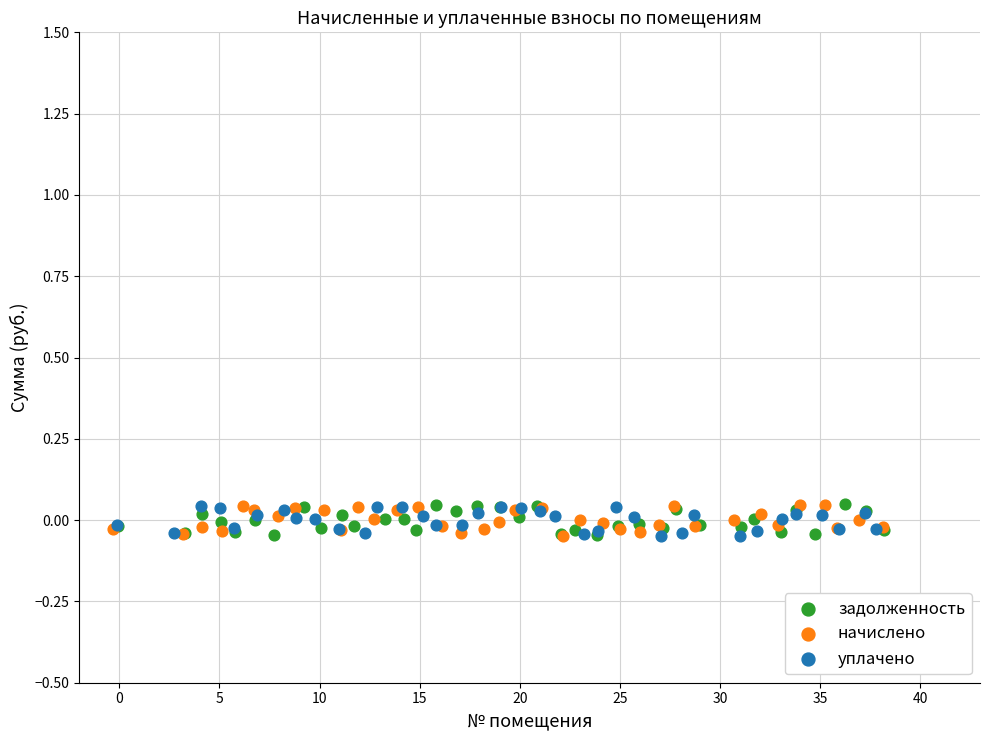

What are all the series names shown in the legend?

задолженность, начислено, уплачено